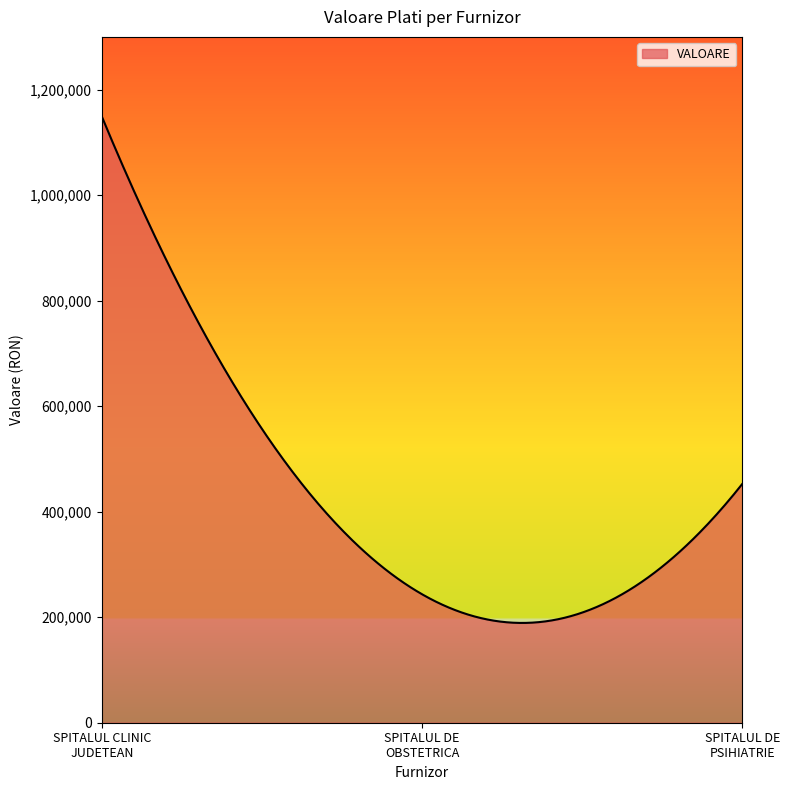

What is the difference between the maximum and minimum values?

959830.3